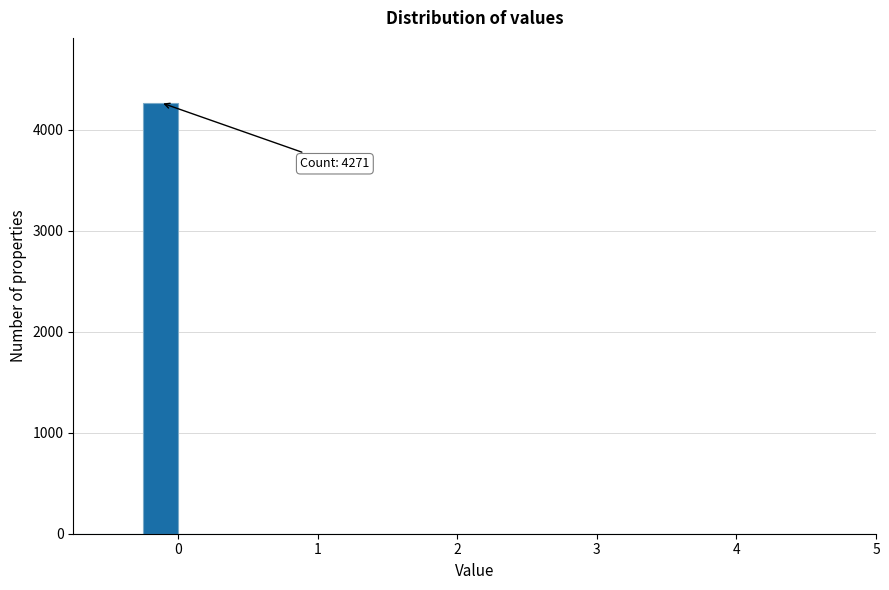

Around what value on the x-axis is the tallest bar? Give the approximate position of its centre, as read against the axis.

-0.1